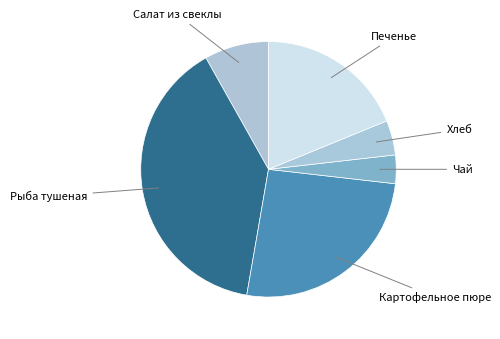

How many segments does this pie chart have?

6